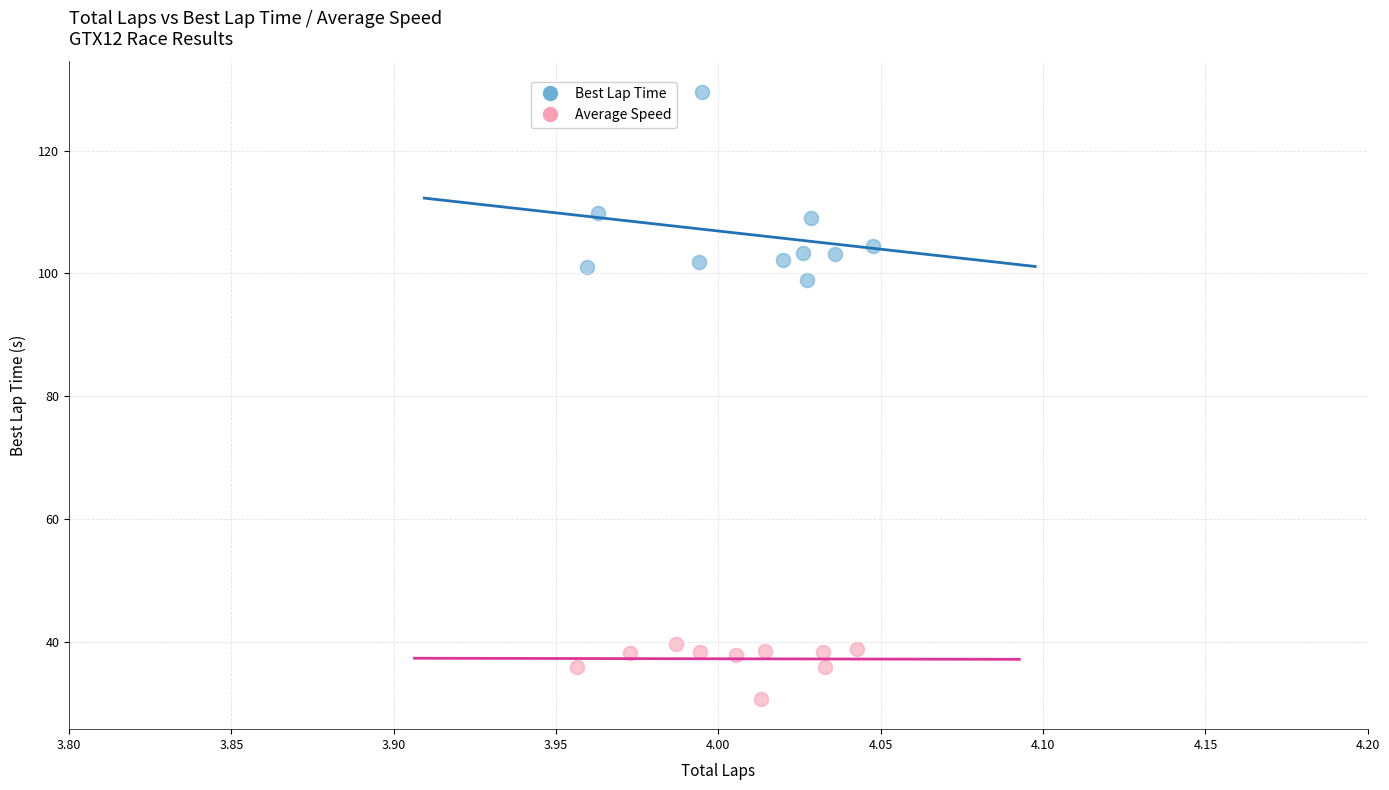

Which series contains the lowest Y value?

Average Speed